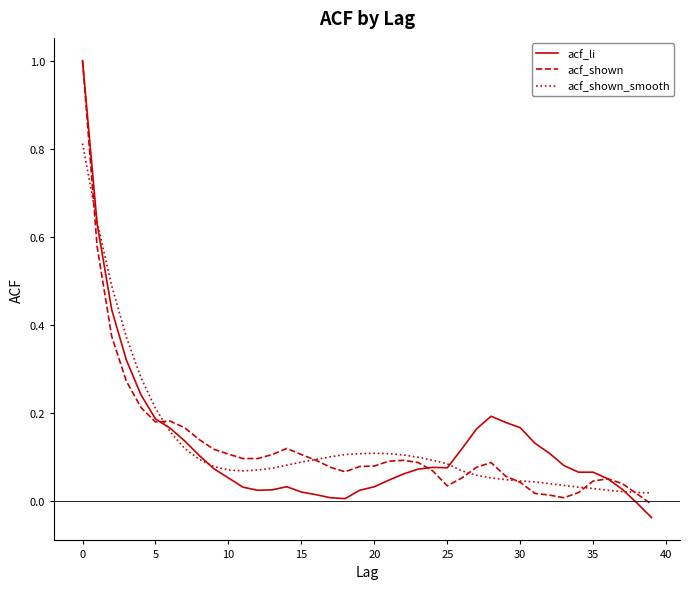

Which series has the largest range (max minus min)?

acf_li